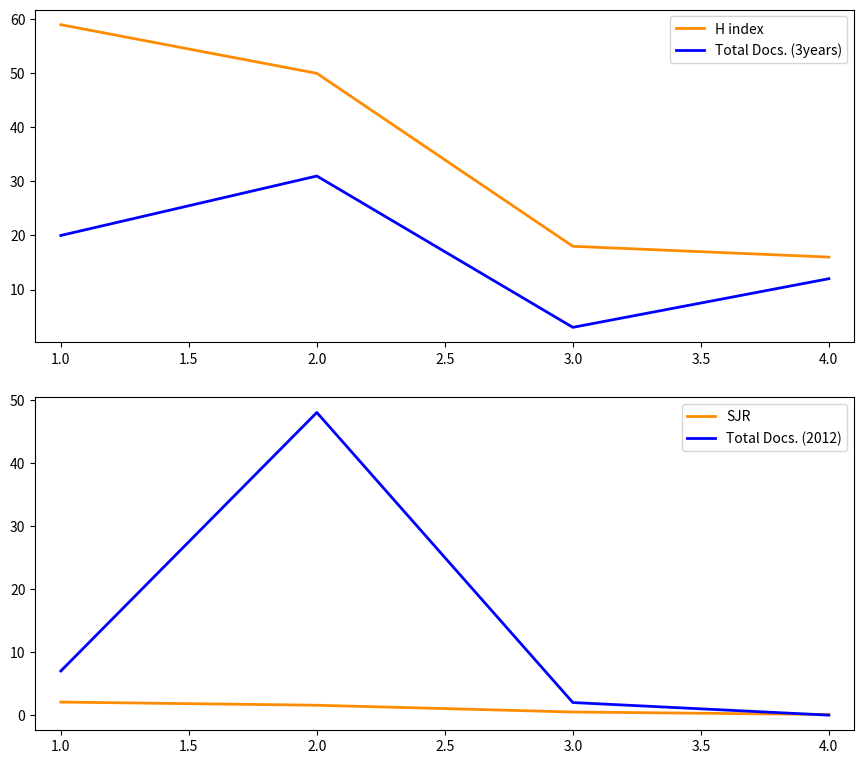

Count the number of data series in this chart.

4